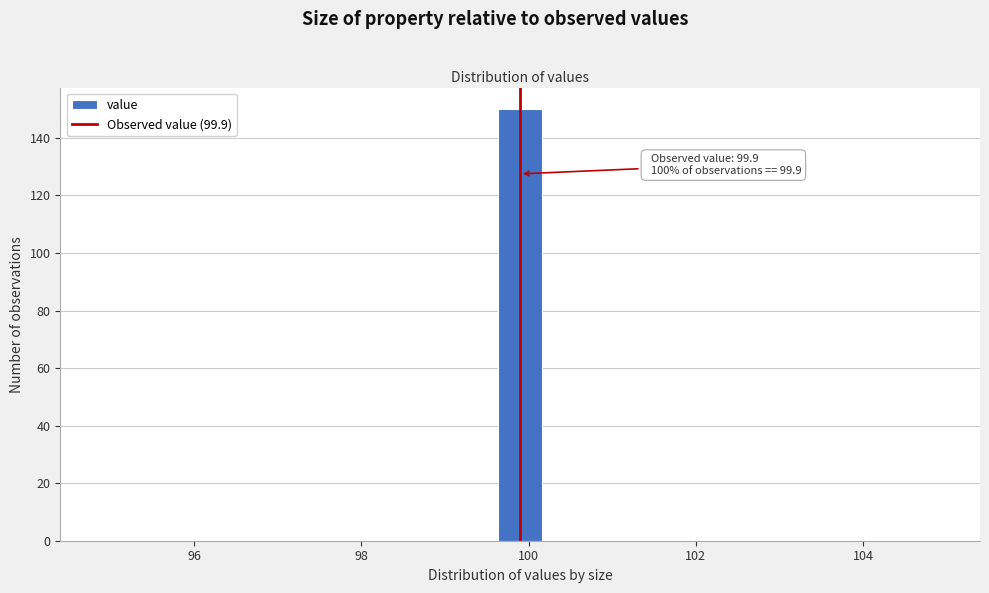

Read against the x-axis, roughly where is the centre of the tallest bar?

100.0